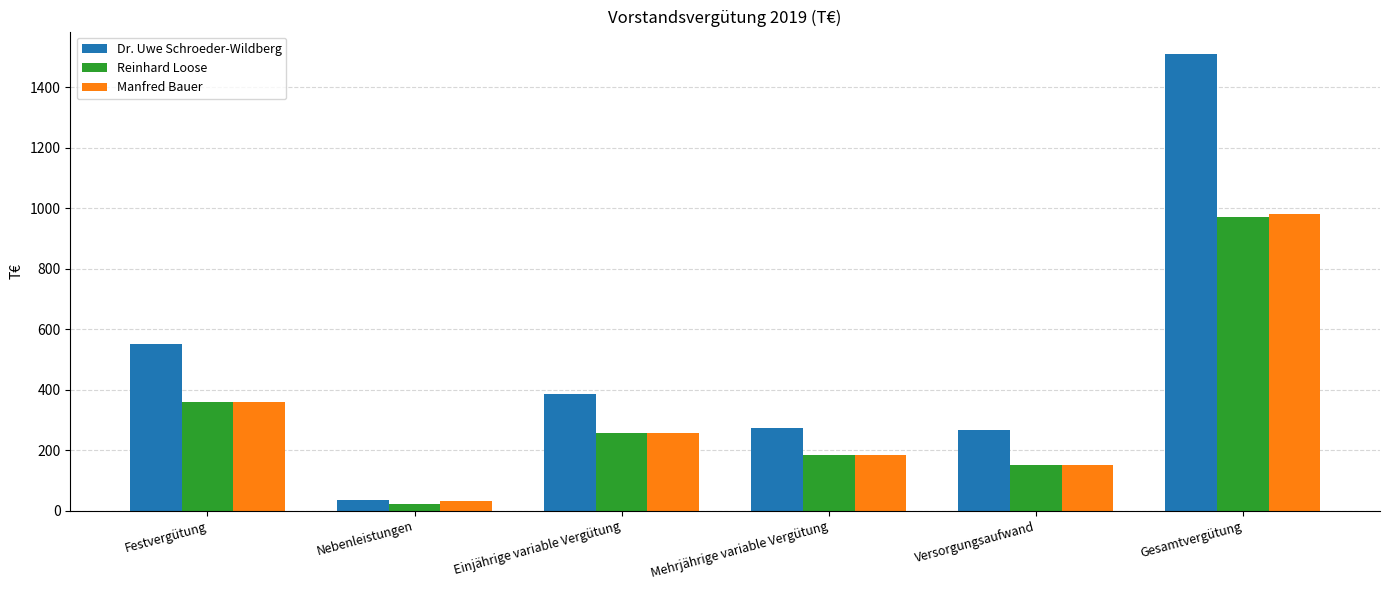

Which series has the largest total across all categories?

Dr. Uwe Schroeder-Wildberg